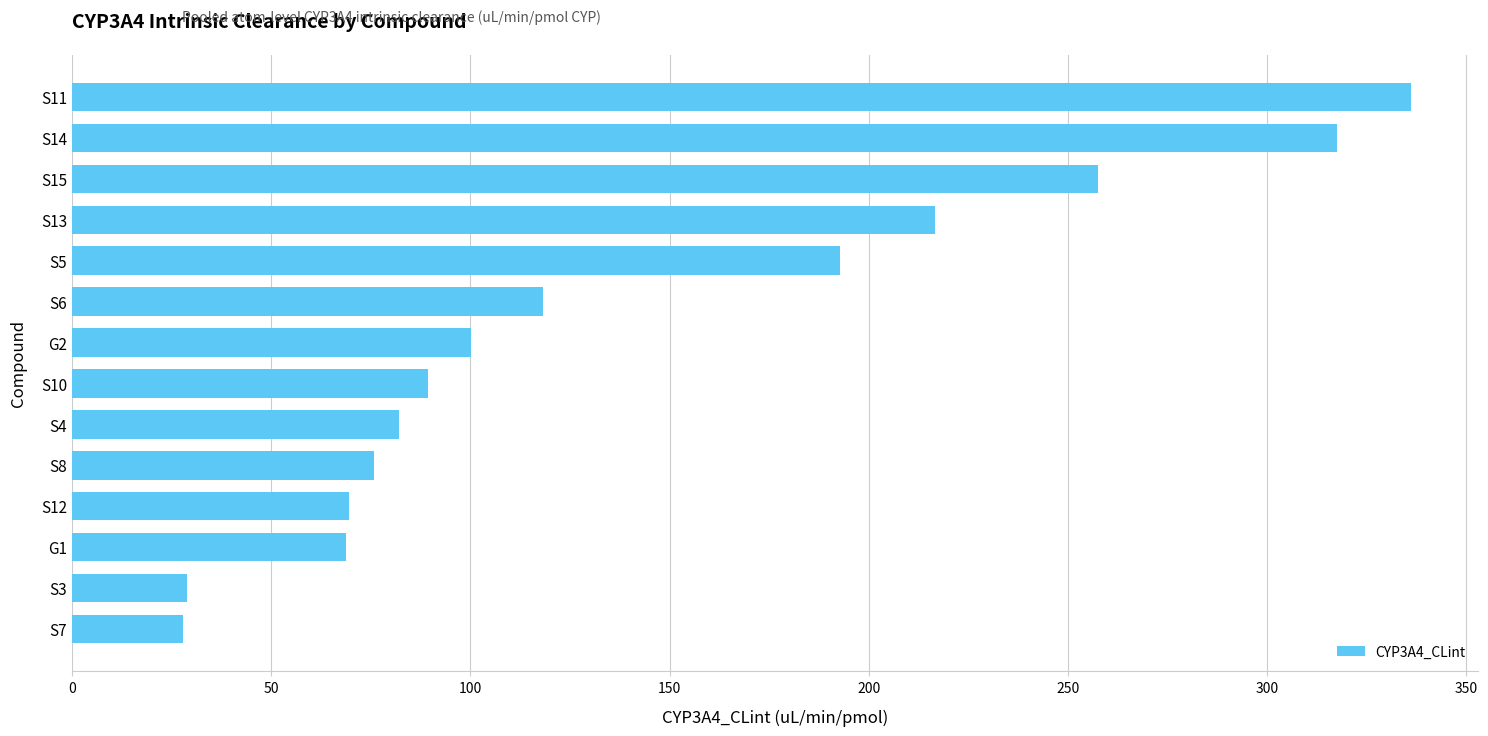

How many data points are less than 100?

7